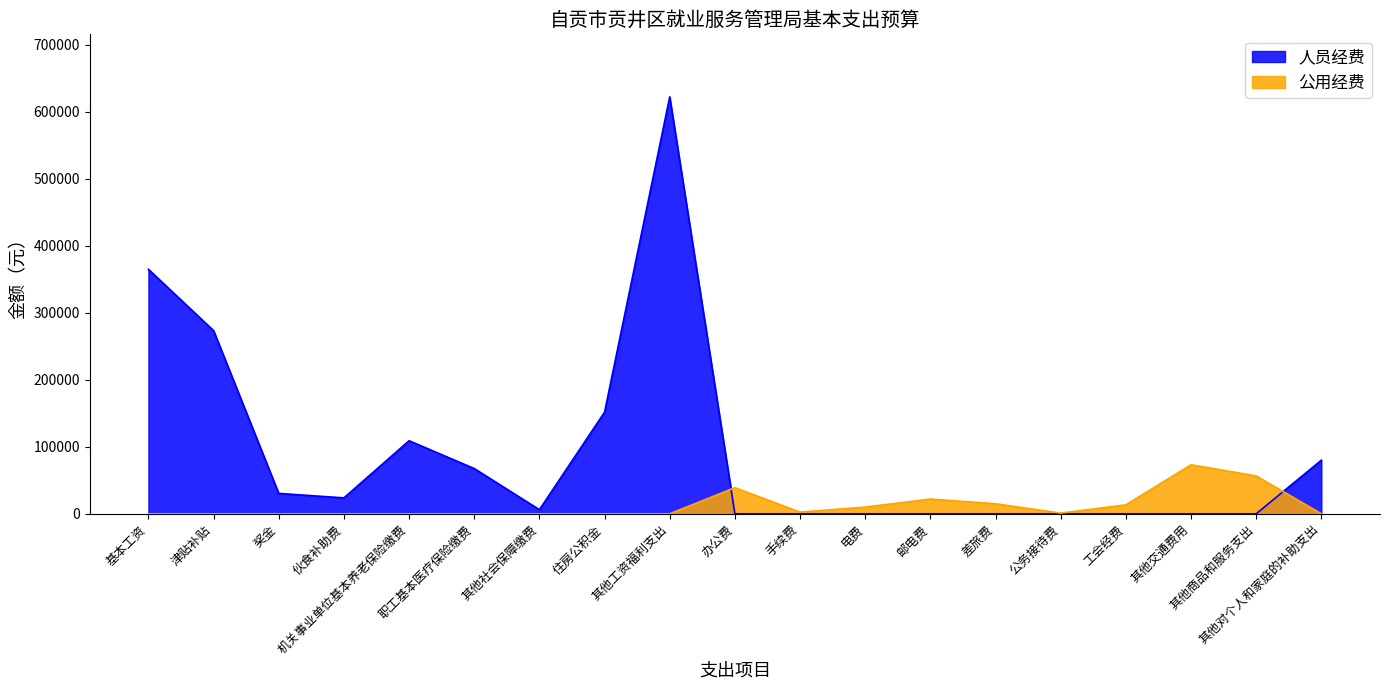

List the series in order of their overall mean, lowest first.

公用经费, 人员经费